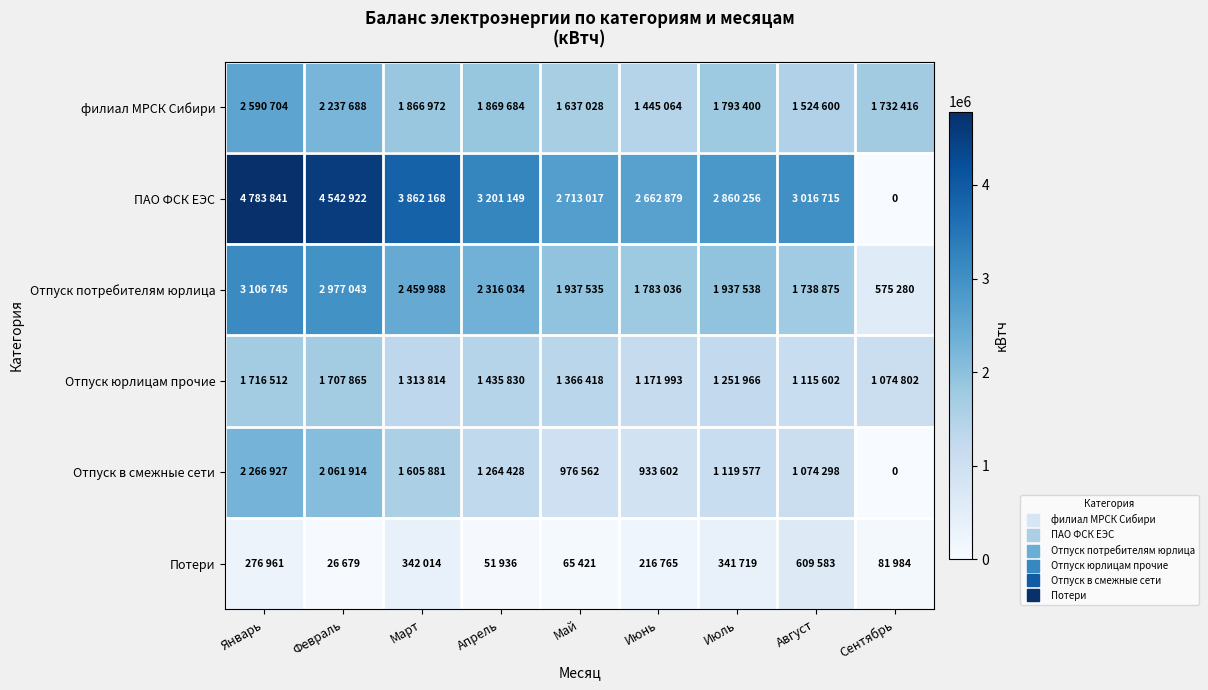

At how many categories does at least one series exceed 2721703?

6